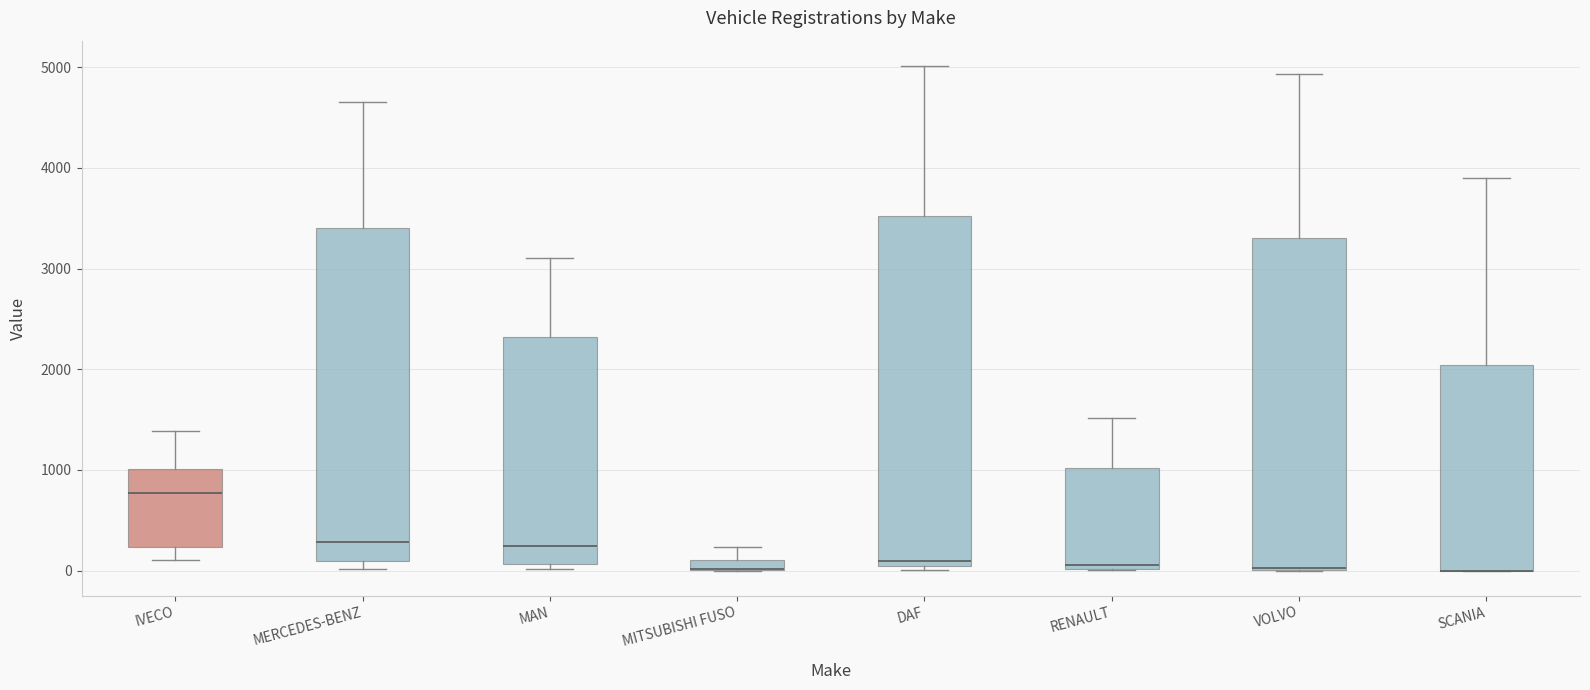

Comparing the boxes themselves (not the whiskers), which one is the tallest?

DAF